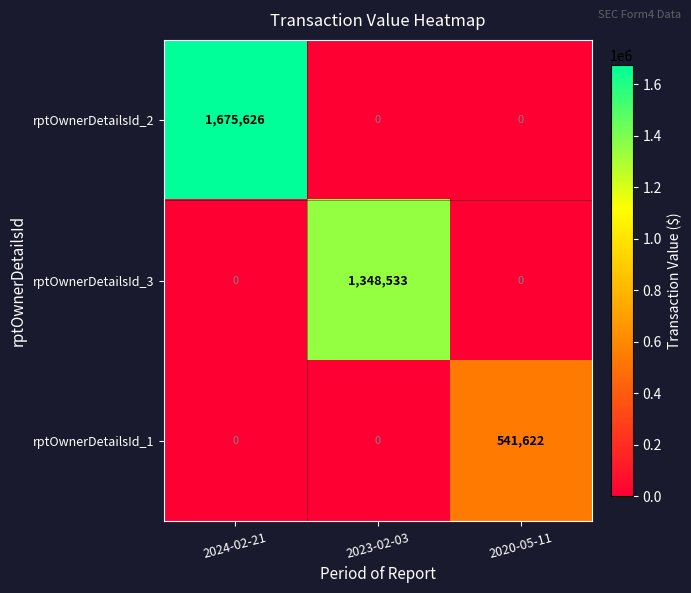

Reading left to right, what are all the values shown in this chart?

rptOwnerDetailsId_2: 2024-02-21=1675626	2023-02-03=0	2020-05-11=0
rptOwnerDetailsId_3: 2024-02-21=0	2023-02-03=1348533	2020-05-11=0
rptOwnerDetailsId_1: 2024-02-21=0	2023-02-03=0	2020-05-11=541622